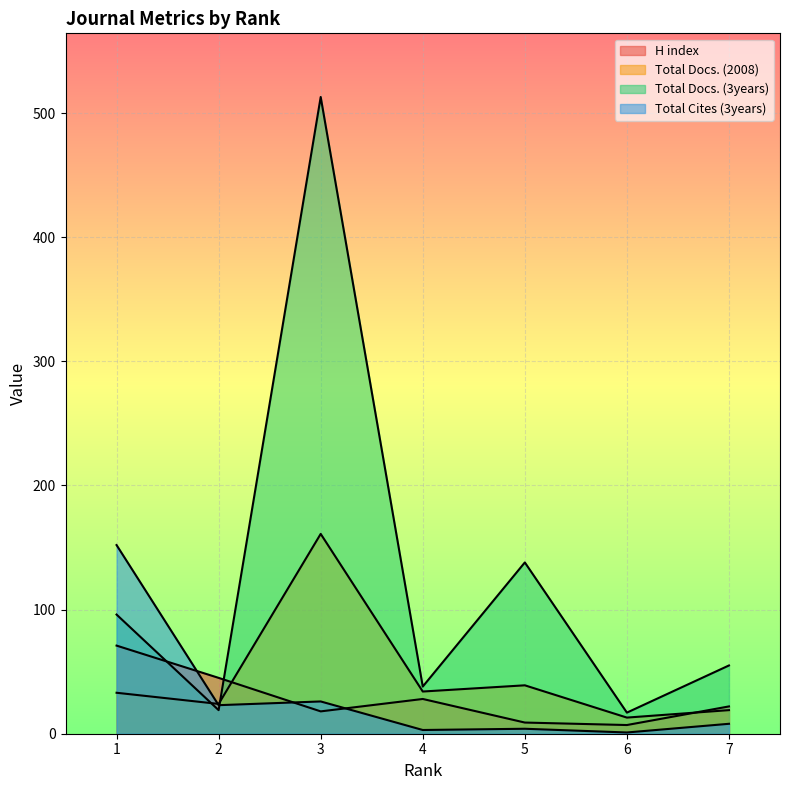

True or false: Total Docs. (2008) and H index intersect in this chart.

True